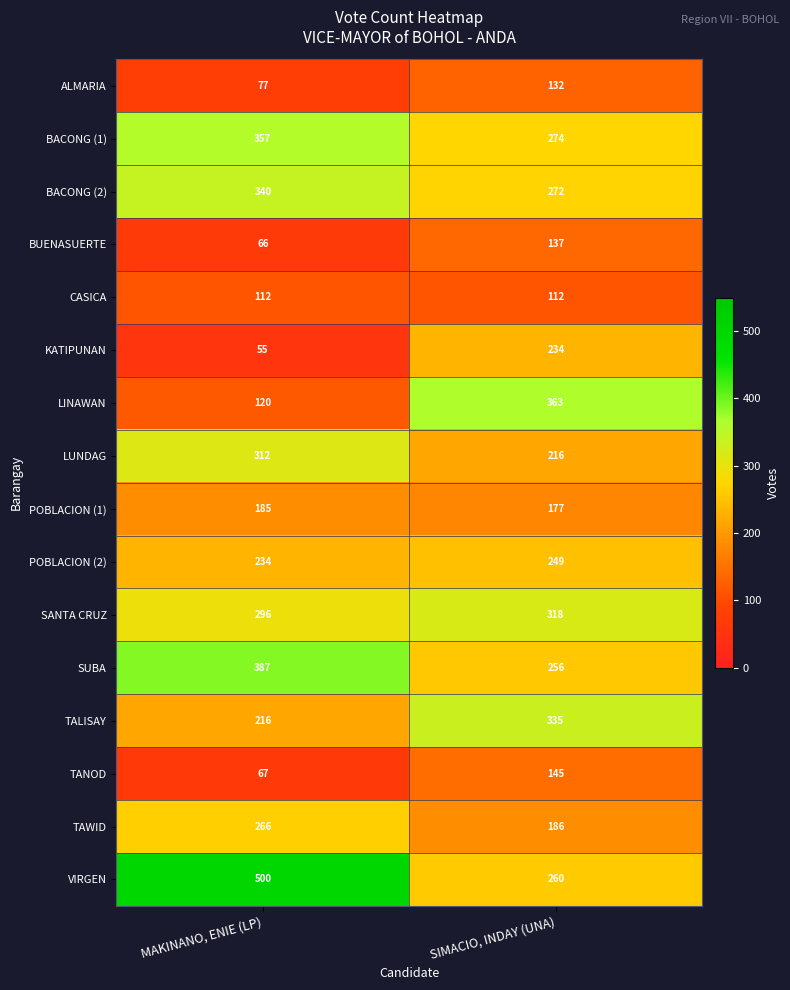

At which label is BACONG (1) closest to 315?

SIMACIO, INDAY (UNA)